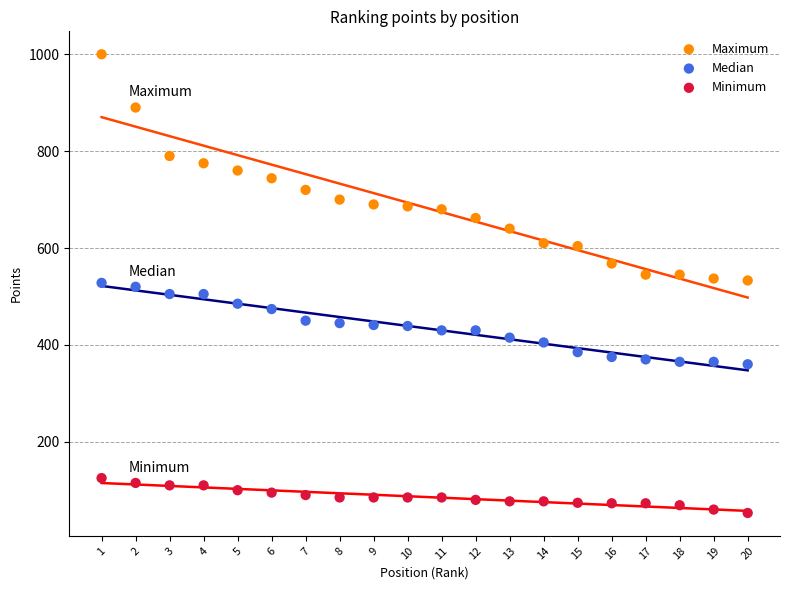

Which series reaches the maximum Y coordinate?

Maximum